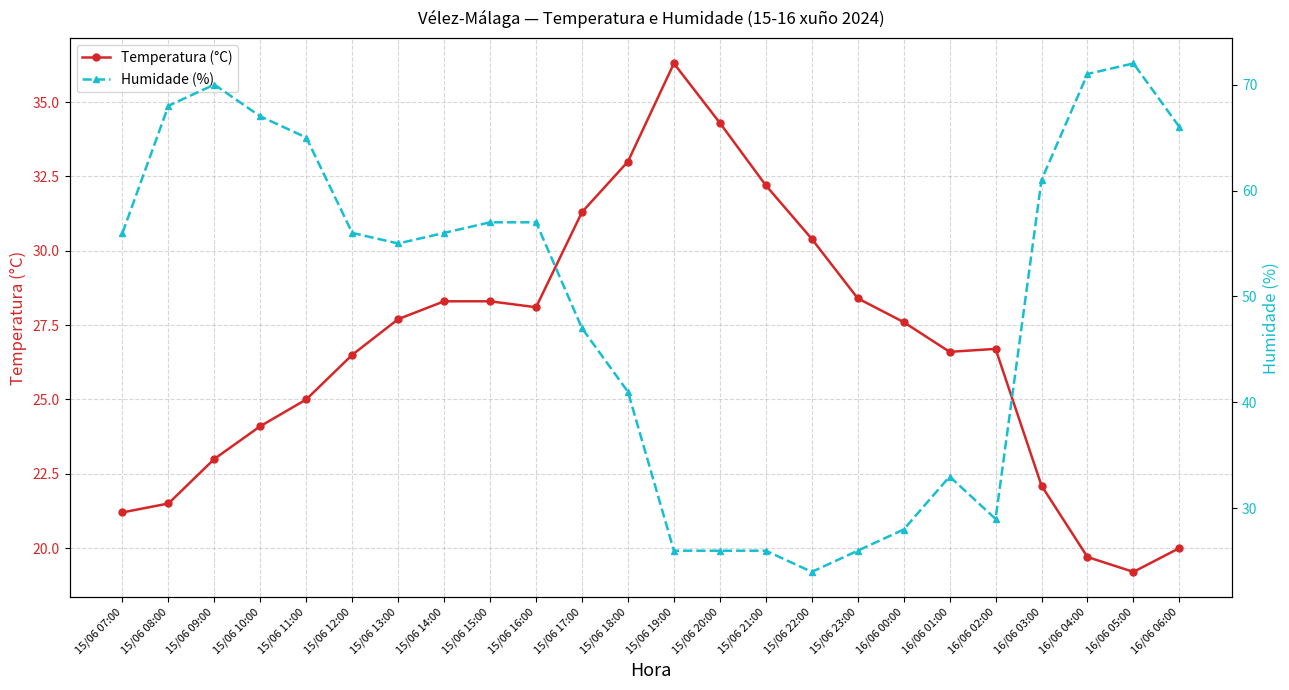

What is the spread (max minus min) of values at 15/06 11:00?

40.0